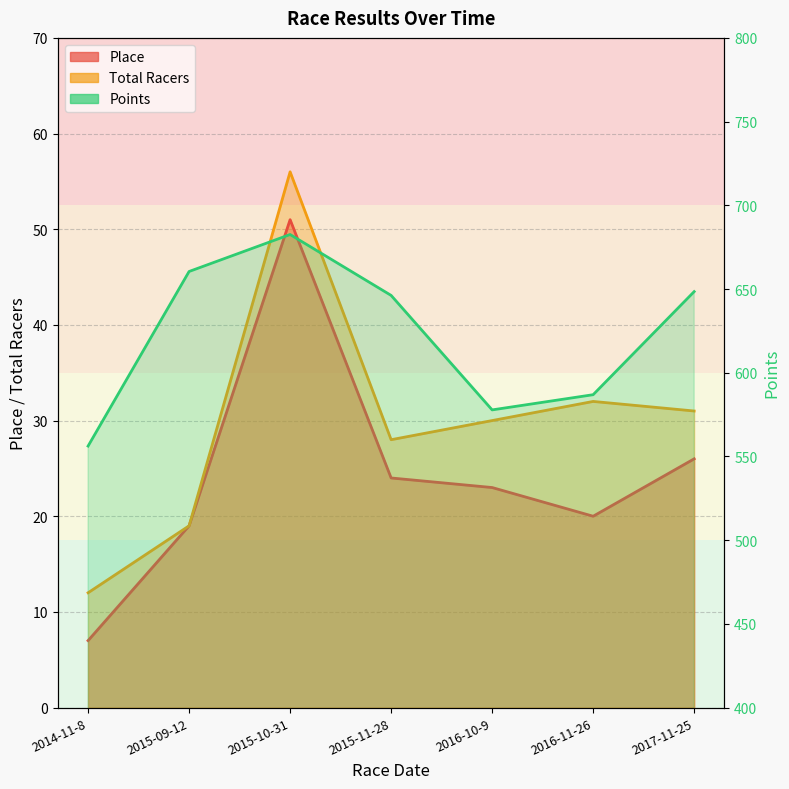

What is the total value across all series at 2015-10-31?

789.6